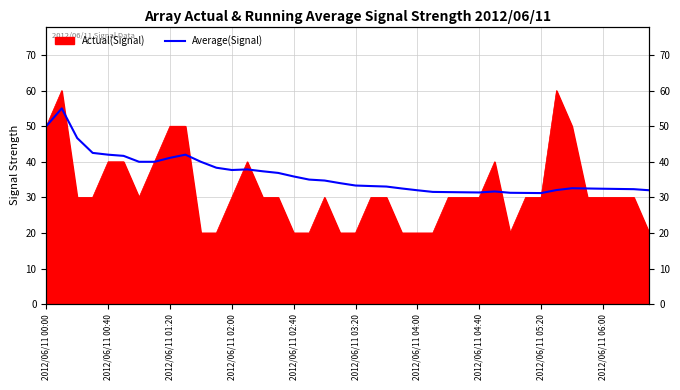

Approximately how many times larger is the value at 20 compared to 2012/06/11 03:20?

0.8